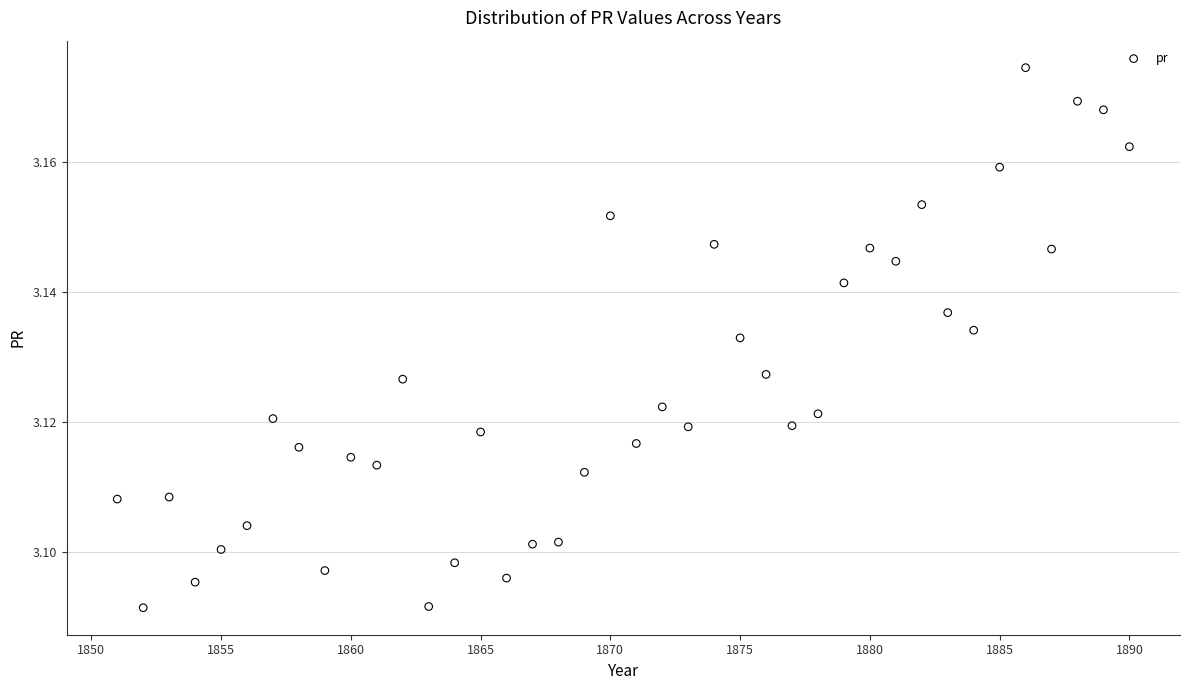

What is the range of X values (max minus min)?

39.0